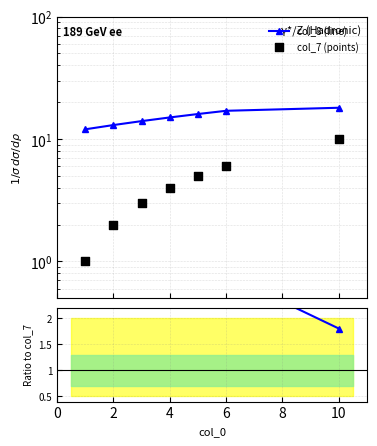

What is the total value across all series at 4?

22.8